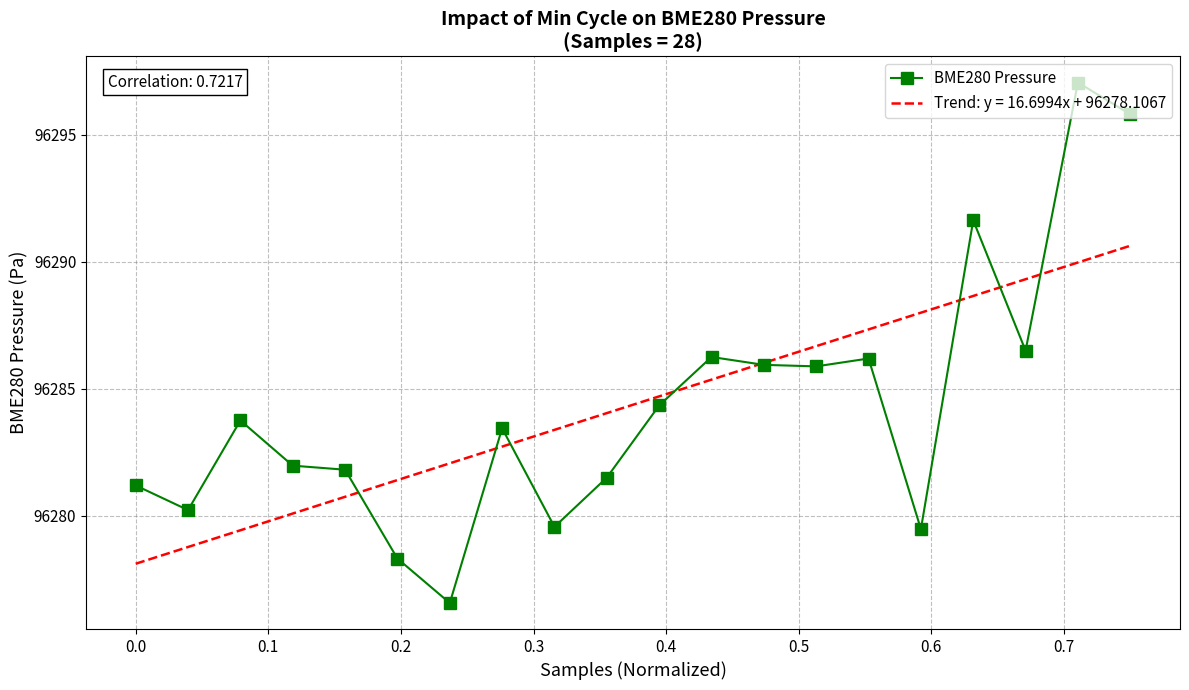

Which series has the widest spread of values?

BME280 Pressure